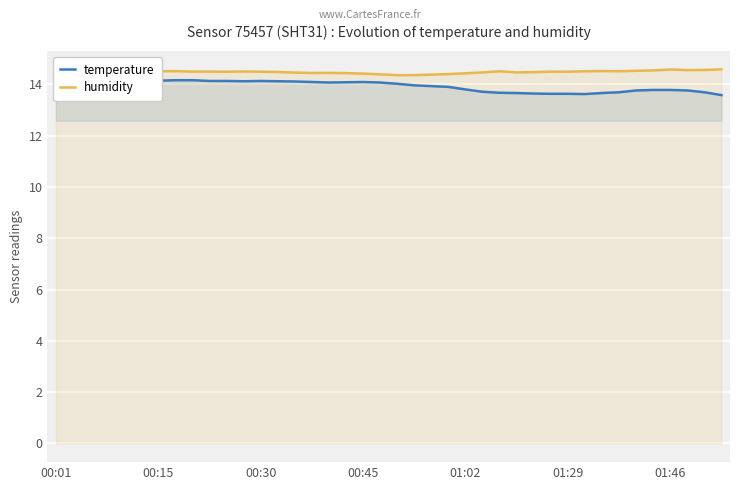

Is it true that temperature equals 14.1 at 19?

True